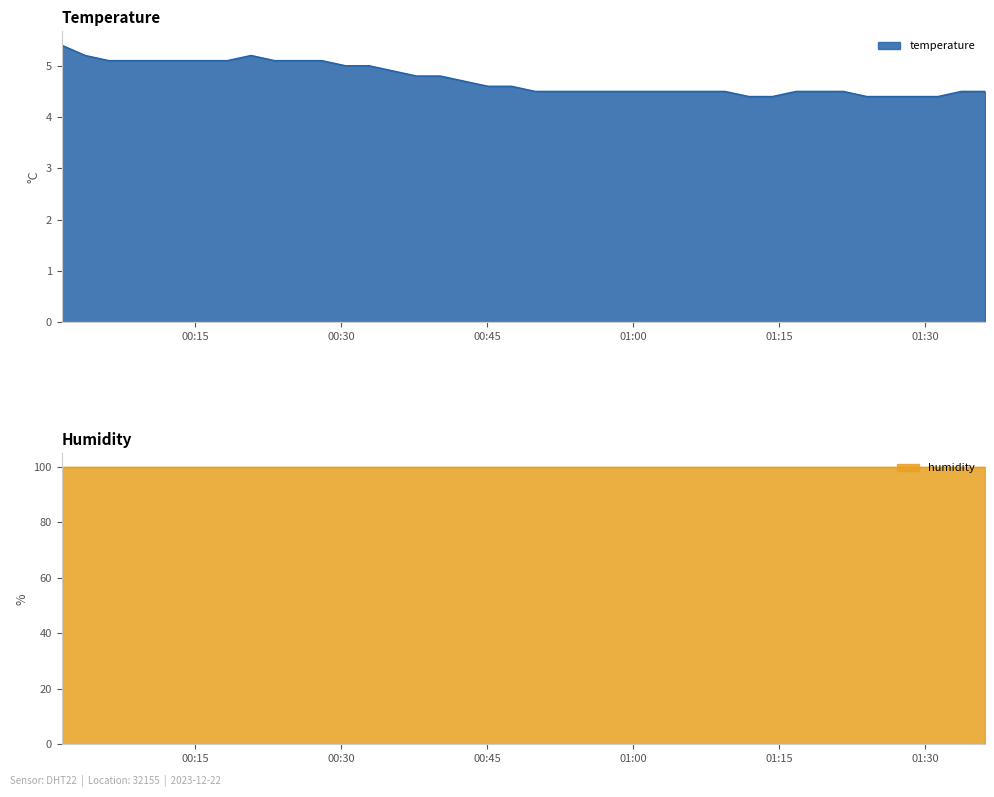

How many points are higher than both their immediate neighbors (excluding endpoints)?

1